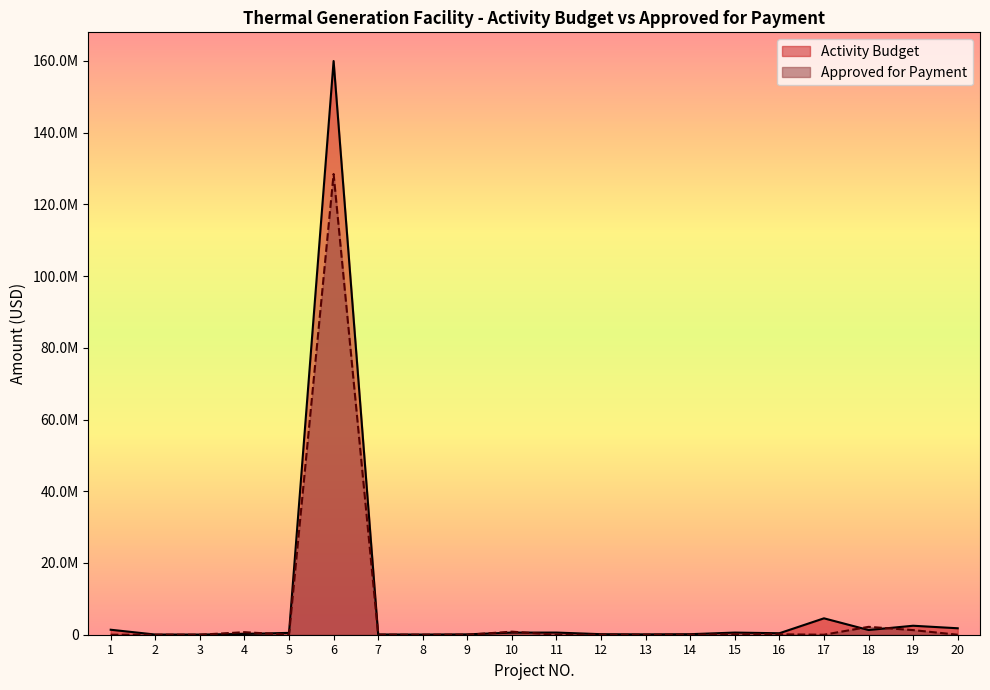

Which category has the lowest value across all series?

1